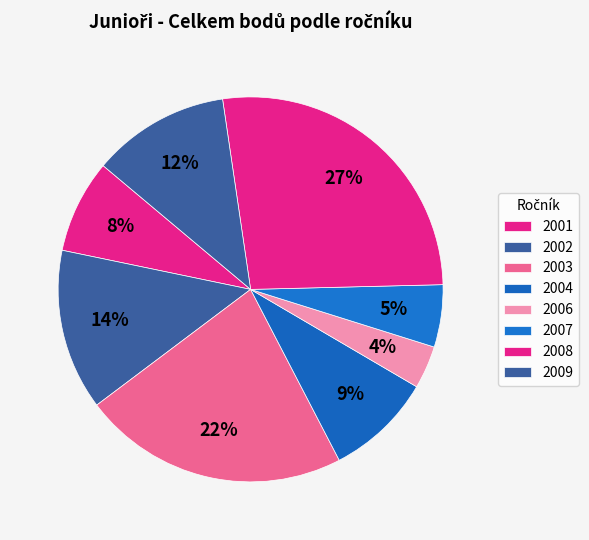

To the nearest percent, what portion does 2001 represent?

8%